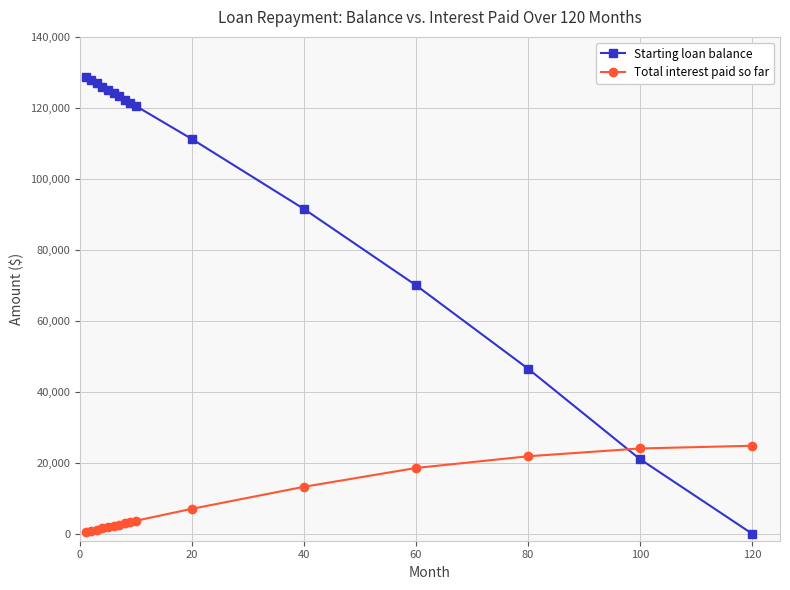

What is the difference between the maximum and second lowest values in the Total interest paid so far series?

24017.0